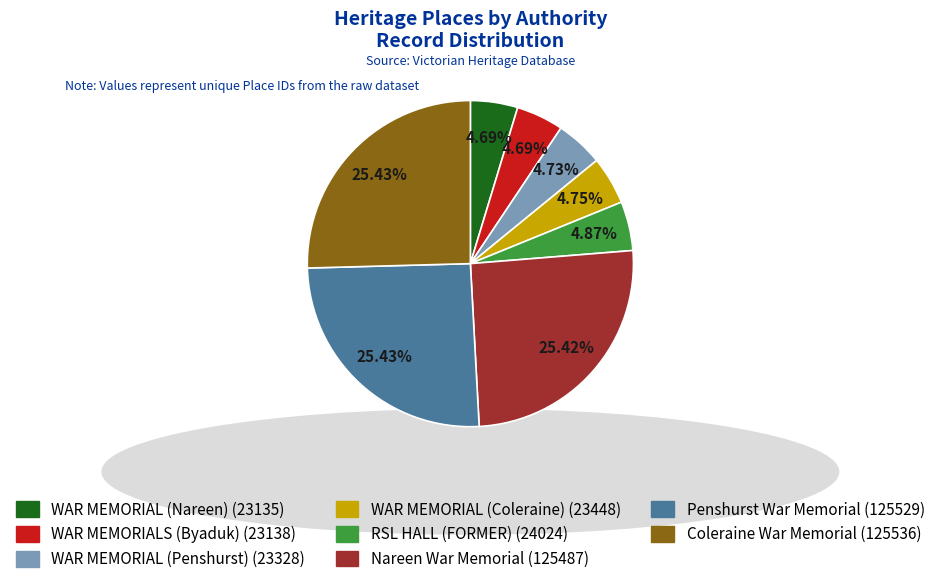

Is it true that WAR MEMORIALS (Byaduk) is 5% of the pie?

True